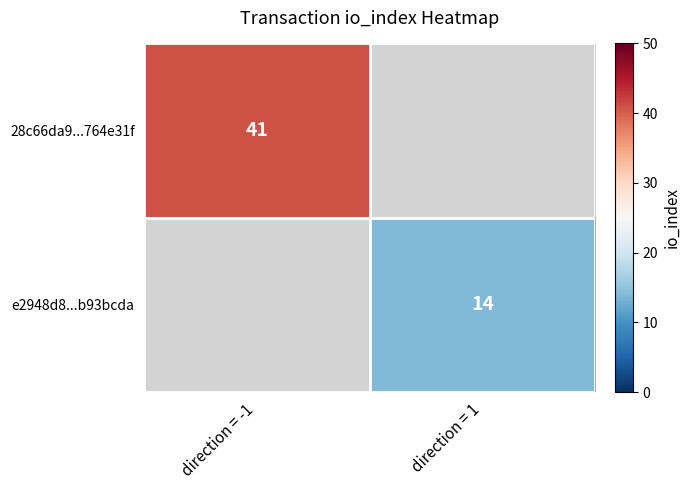

True or false: 28c66da9...764e31f has a value of 15 at direction = -1.

False